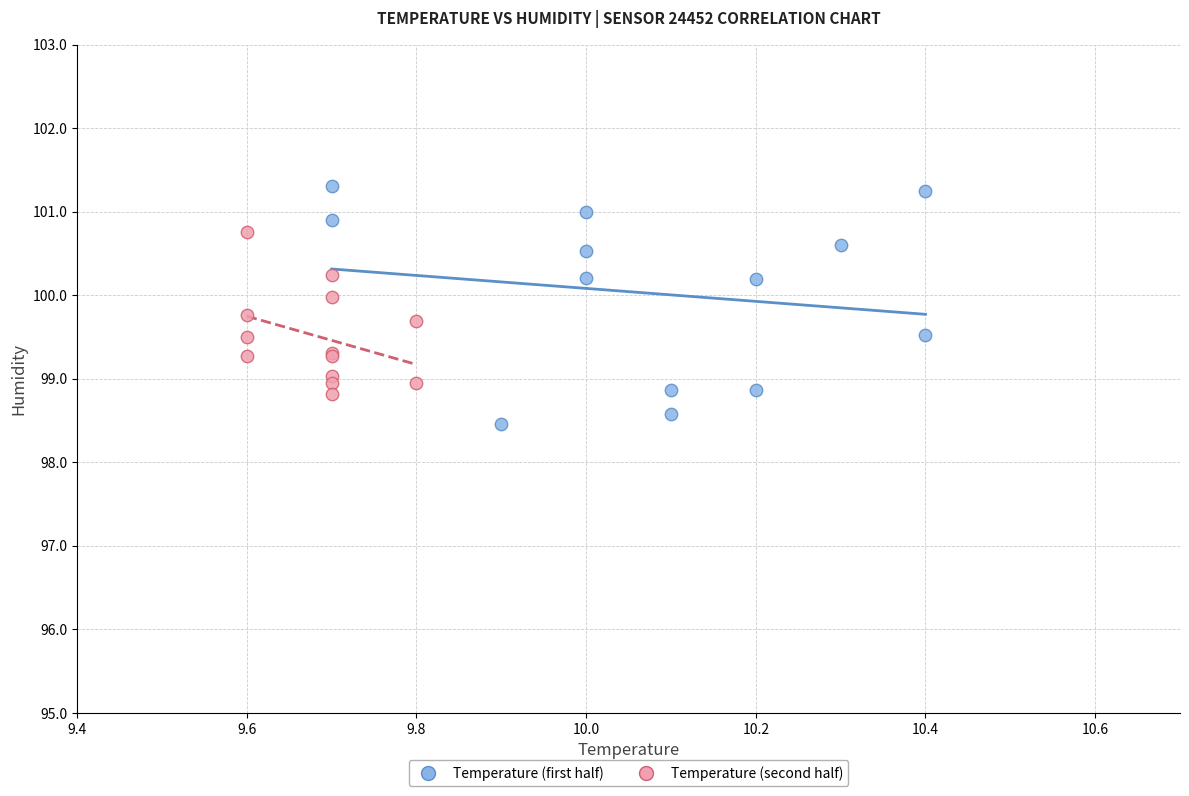

Which series contains the highest Y value?

Temperature (first half)